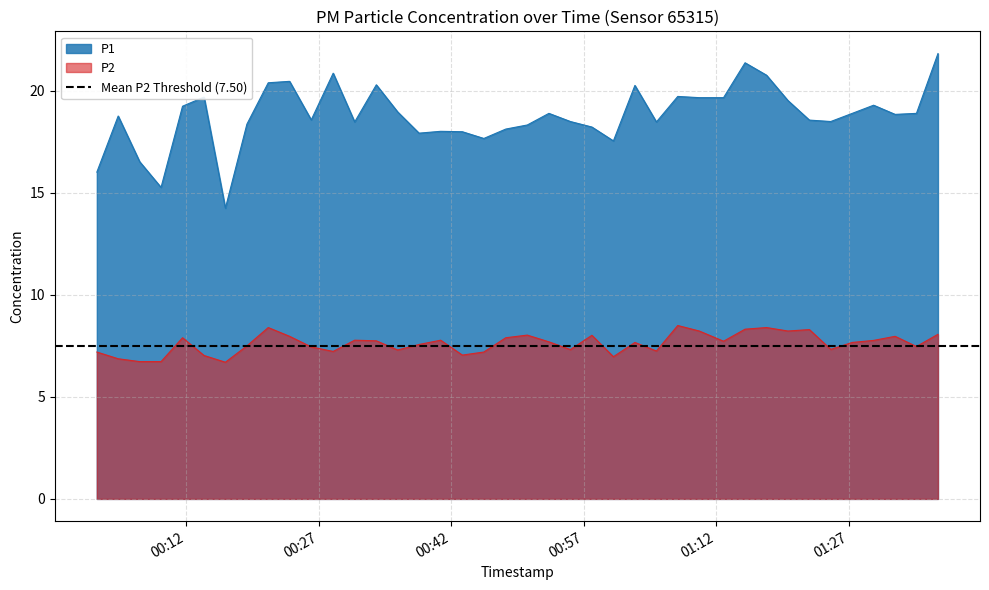

What is the maximum value for P1?

21.8